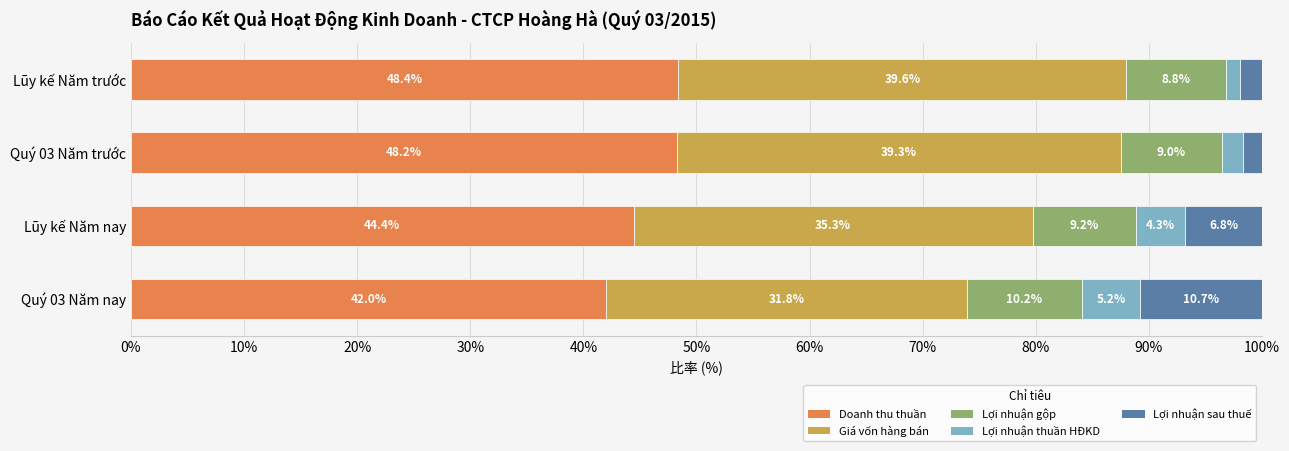

Rank the categories by Doanh thu thuần value from highest to lowest.

Lũy kế Năm trước, Quý 03 Năm trước, Lũy kế Năm nay, Quý 03 Năm nay